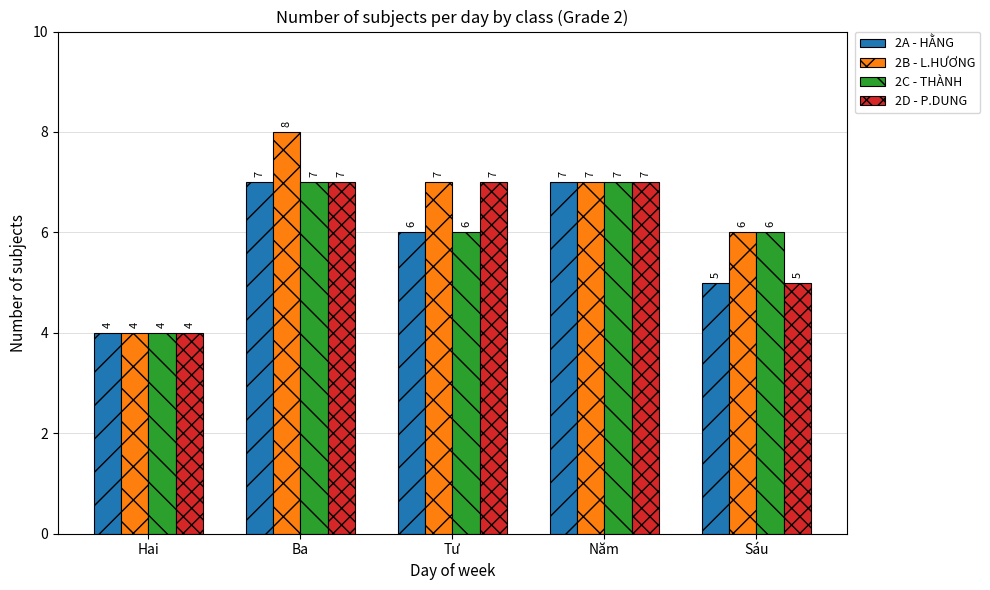

Which series has the widest spread of values?

2B - L.HƯƠNG